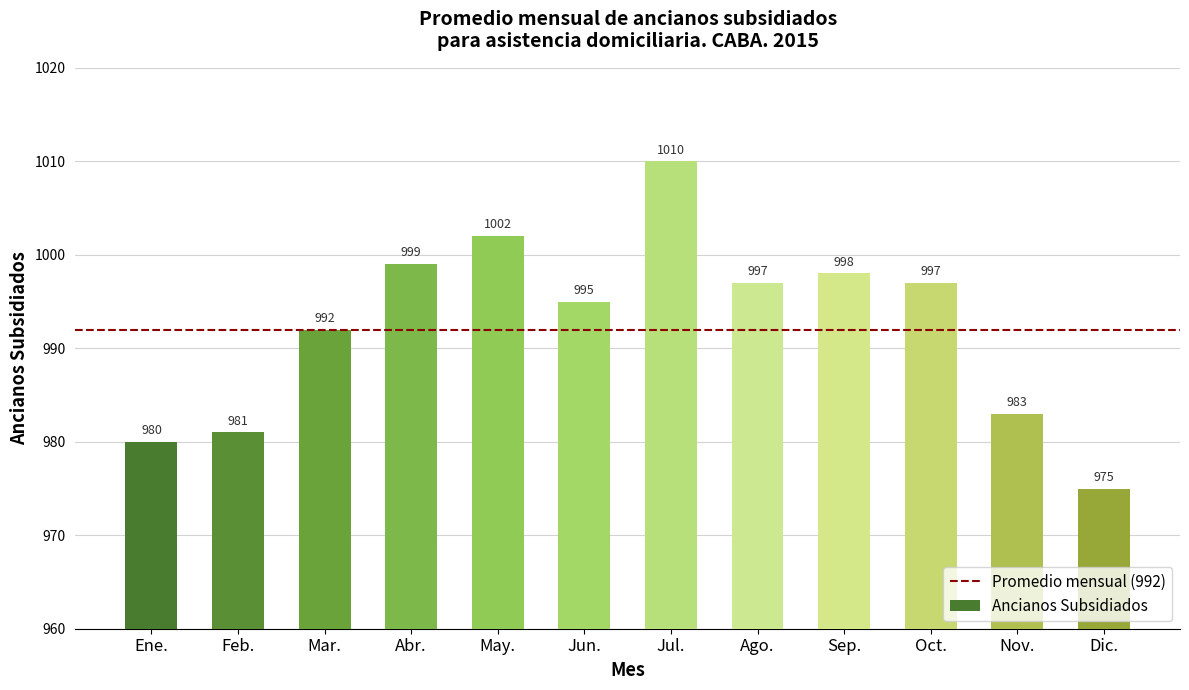

Approximately how many times larger is the value at Dic. compared to Mar.?

1.0